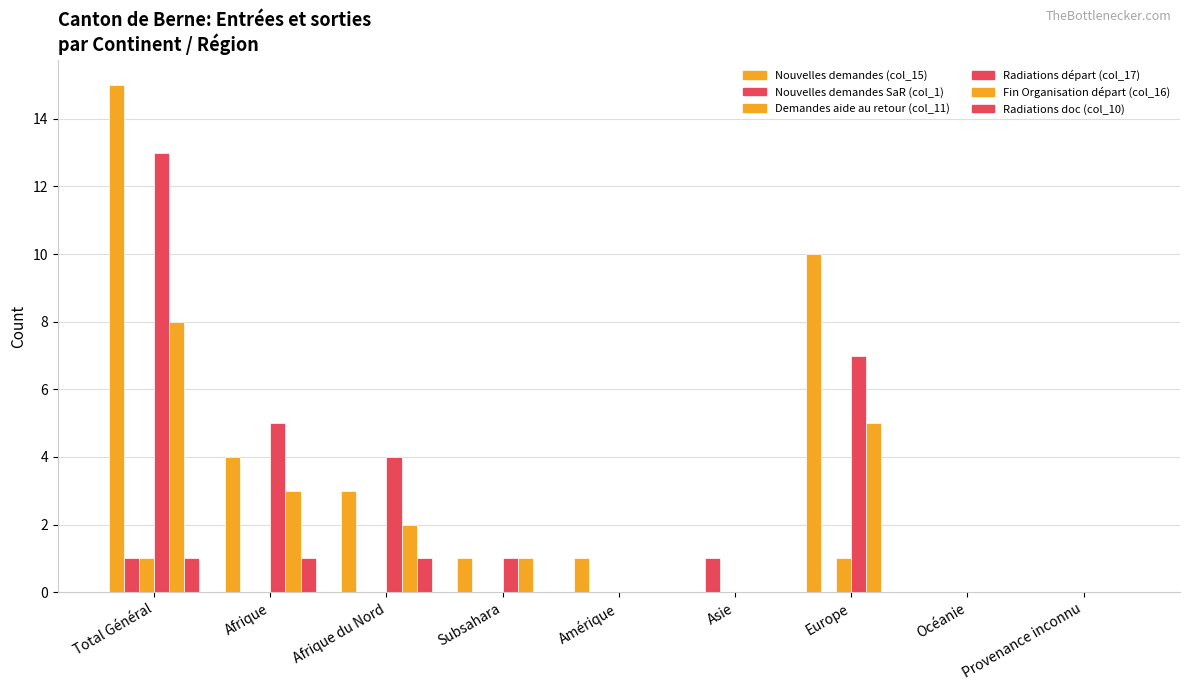

How many groups of bars are there?

9